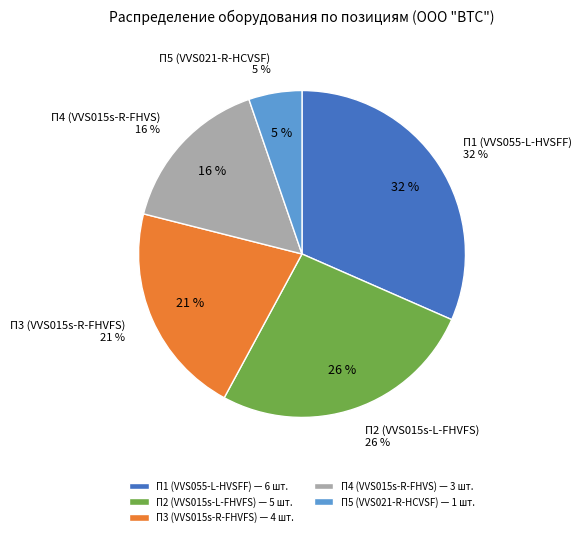

What is the ratio of the value at П4 (VVS015s-R-FHVS) to the value at П5 (VVS021-R-HCVSF)?

3.0